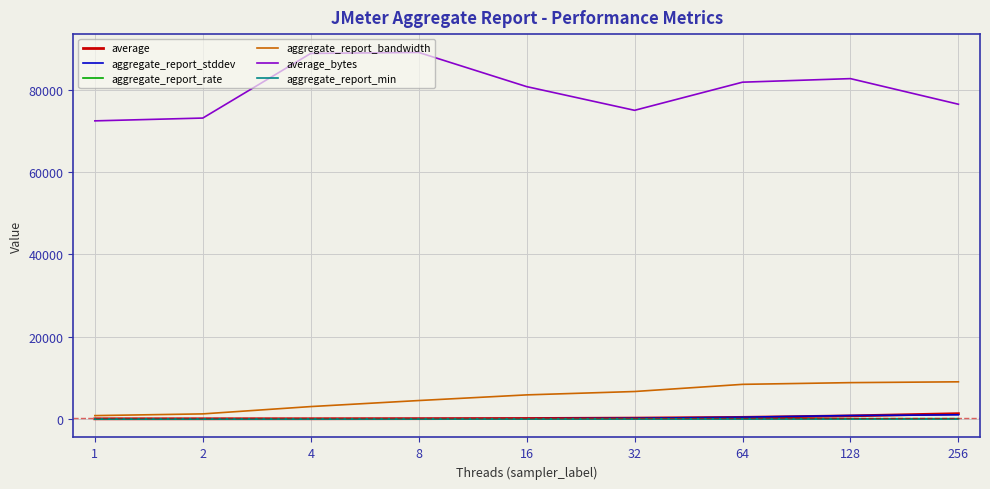

What is the greatest value displayed?

89072.8